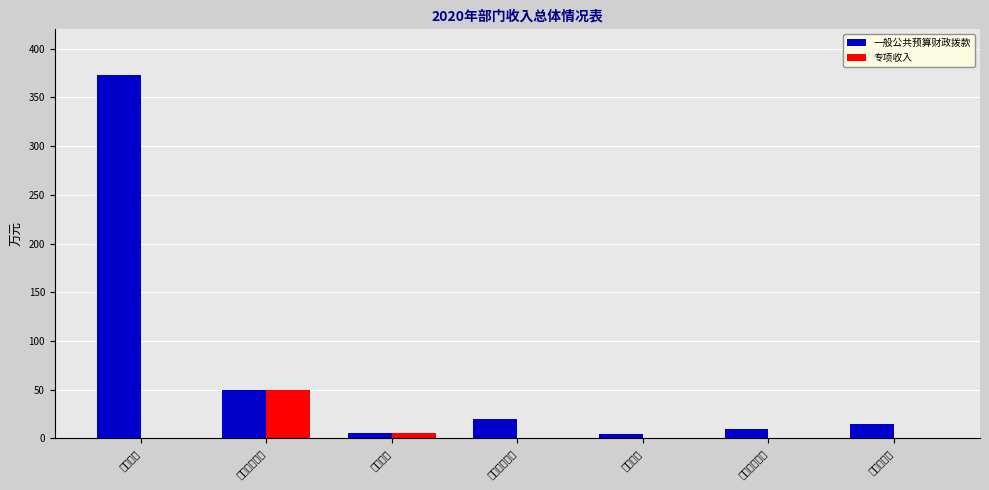

Reading right to left, list all the values displayed in this chart.

一般公共预算财政拨款: 住房公积金=14.9	事业单位医疗=10.0	死亡抚恤=4.5	机关事业单位=19.9	新闻通讯=5.0	一般行政管理=50.0	行政运行=373.1
专项收入: 住房公积金=0.0	事业单位医疗=0.0	死亡抚恤=0.0	机关事业单位=0.0	新闻通讯=5.0	一般行政管理=50.0	行政运行=0.0